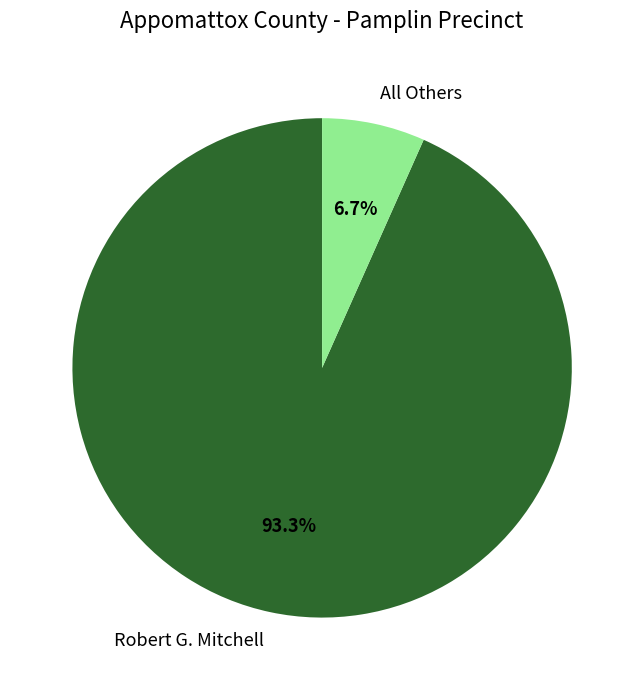

How many slices are in this pie chart?

2